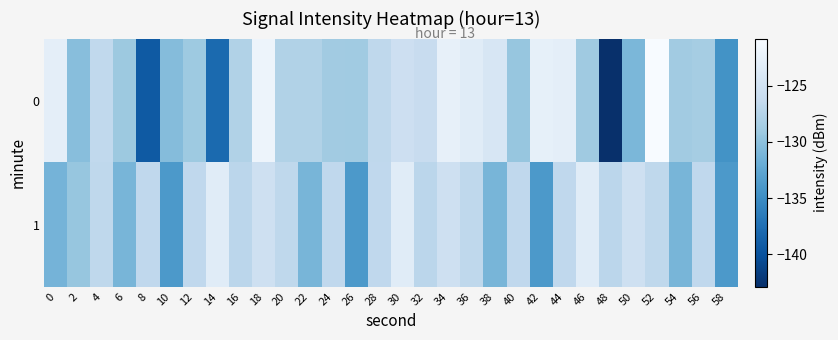

At which category does the chart reach its peak across all series?

52